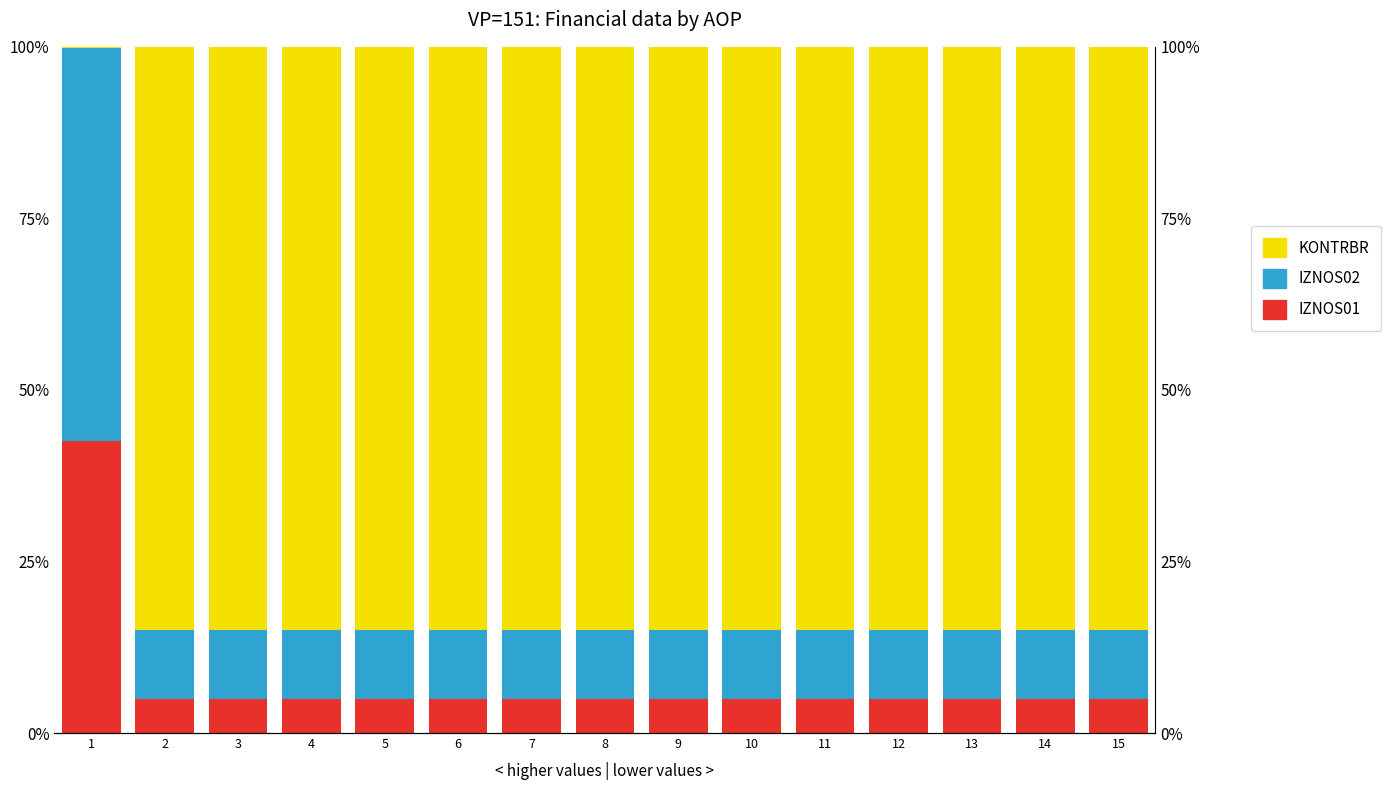

Reading left to right, transcribe all the data shown in this chart.

IZNOS01: 1=42.5	2=5.0	3=5.0	4=5.0	5=5.0	6=5.0	7=5.0	8=5.0	9=5.0	10=5.0	11=5.0	12=5.0	13=5.0	14=5.0	15=5.0
IZNOS02: 1=57.3	2=10.0	3=10.0	4=10.0	5=10.0	6=10.0	7=10.0	8=10.0	9=10.0	10=10.0	11=10.0	12=10.0	13=10.0	14=10.0	15=10.0
KONTRBR: 1=0.2	2=85.0	3=85.0	4=85.0	5=85.0	6=85.0	7=85.0	8=85.0	9=85.0	10=85.0	11=85.0	12=85.0	13=85.0	14=85.0	15=85.0